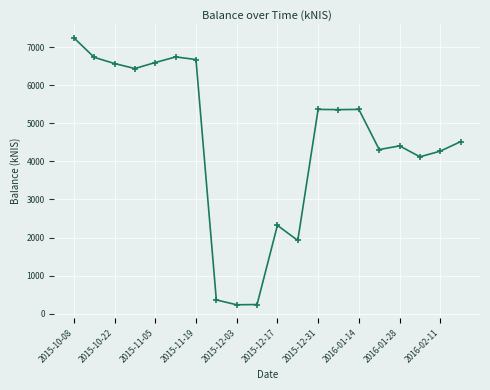

Does the chart display data point markers on the line(s)?

Yes